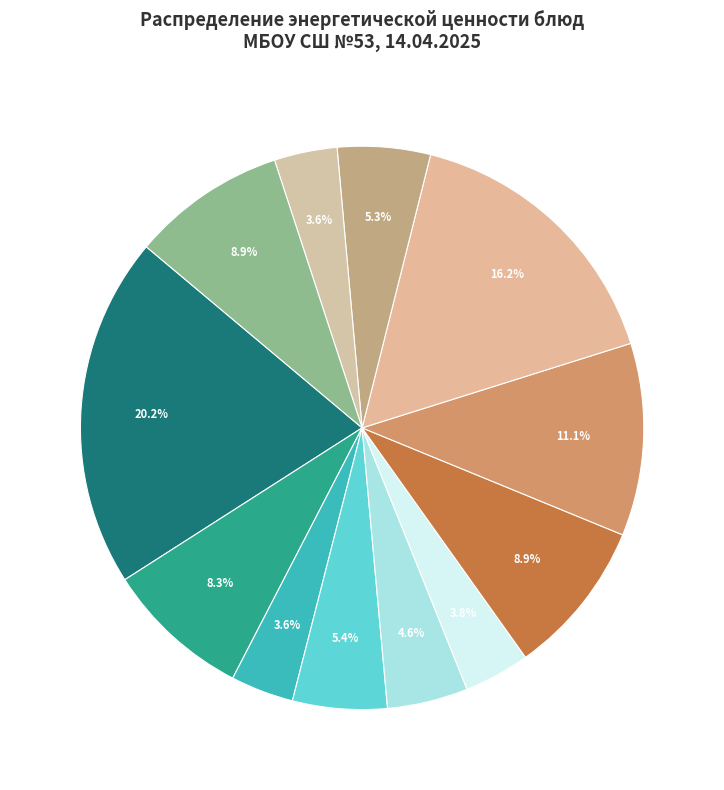

Count the number of slices in the pie.

12